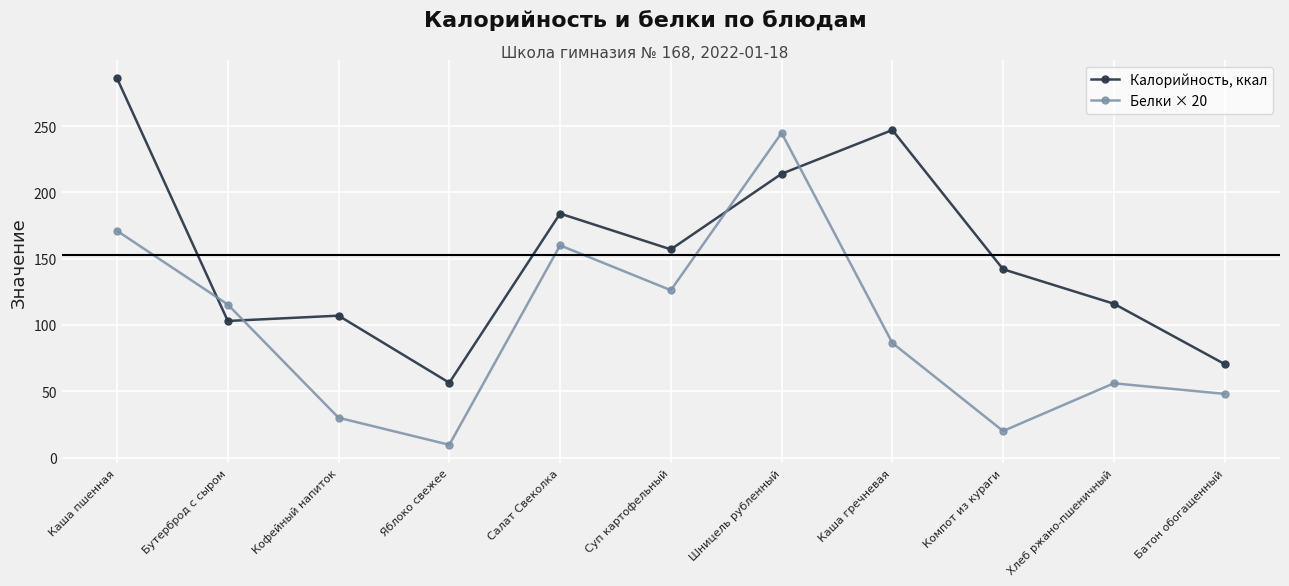

Rank the series at Каша пшенная from highest to lowest value.

Калорийность, ккал, Белки × 20